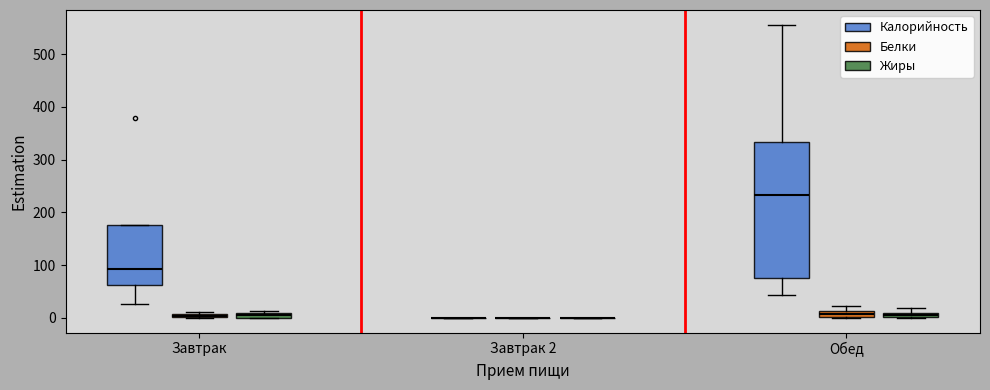

Comparing the boxes themselves (not the whiskers), which one is the tallest?

Обед (Калорийность)